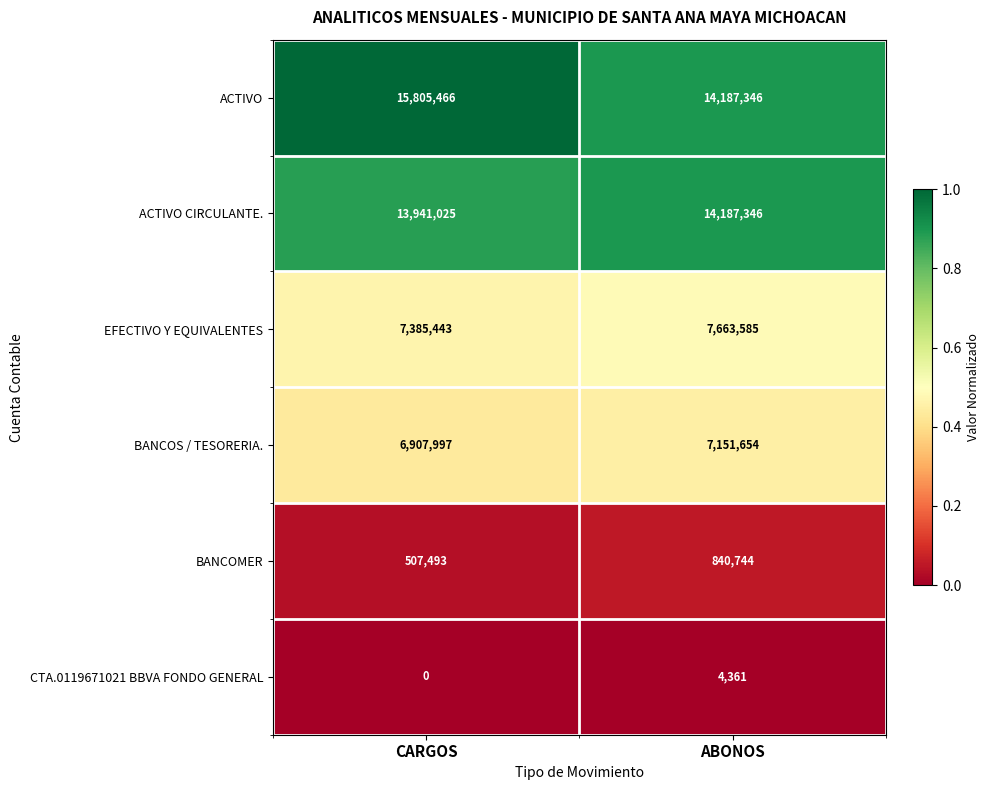

True or false: BANCOMER has a value of 156064 at CARGOS.

False